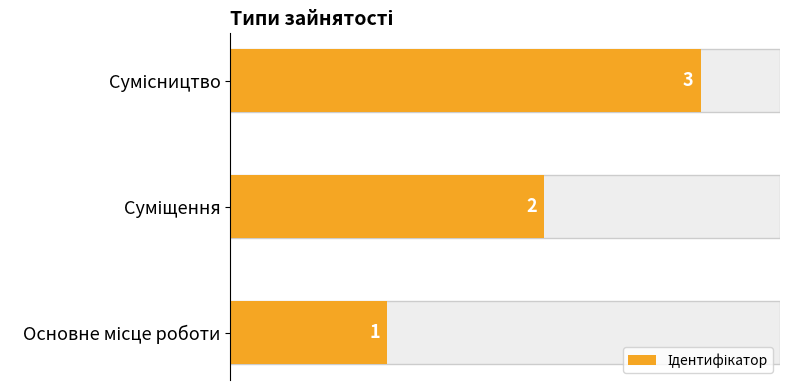

The chart shows a value of 3 at Суміщення. True or false?

False